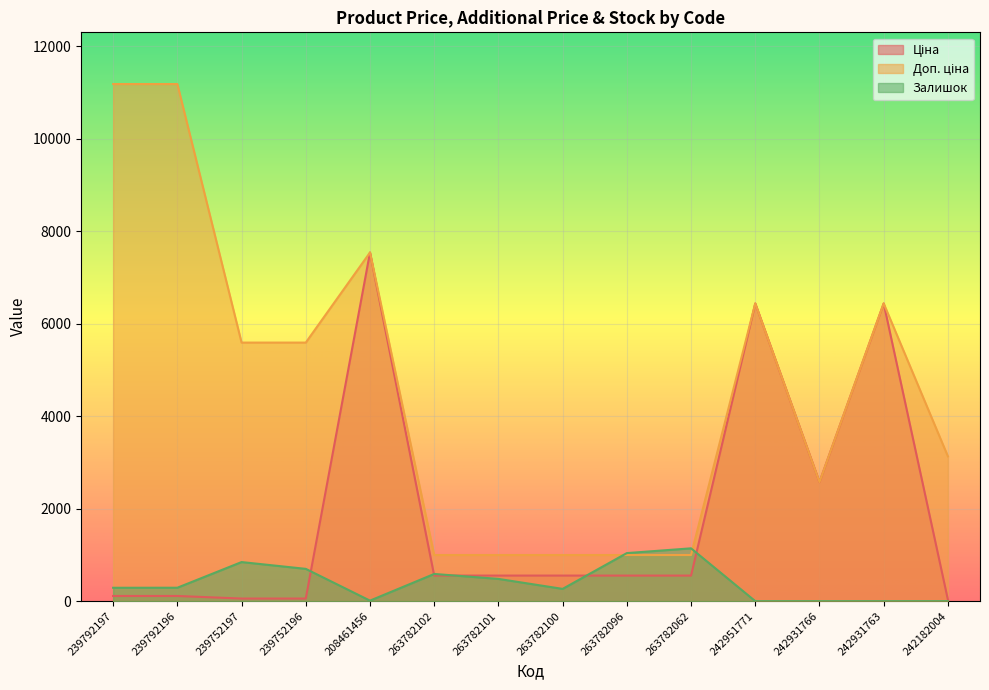

The Доп. ціна series shows 677.4 at 263782102. True or false?

False